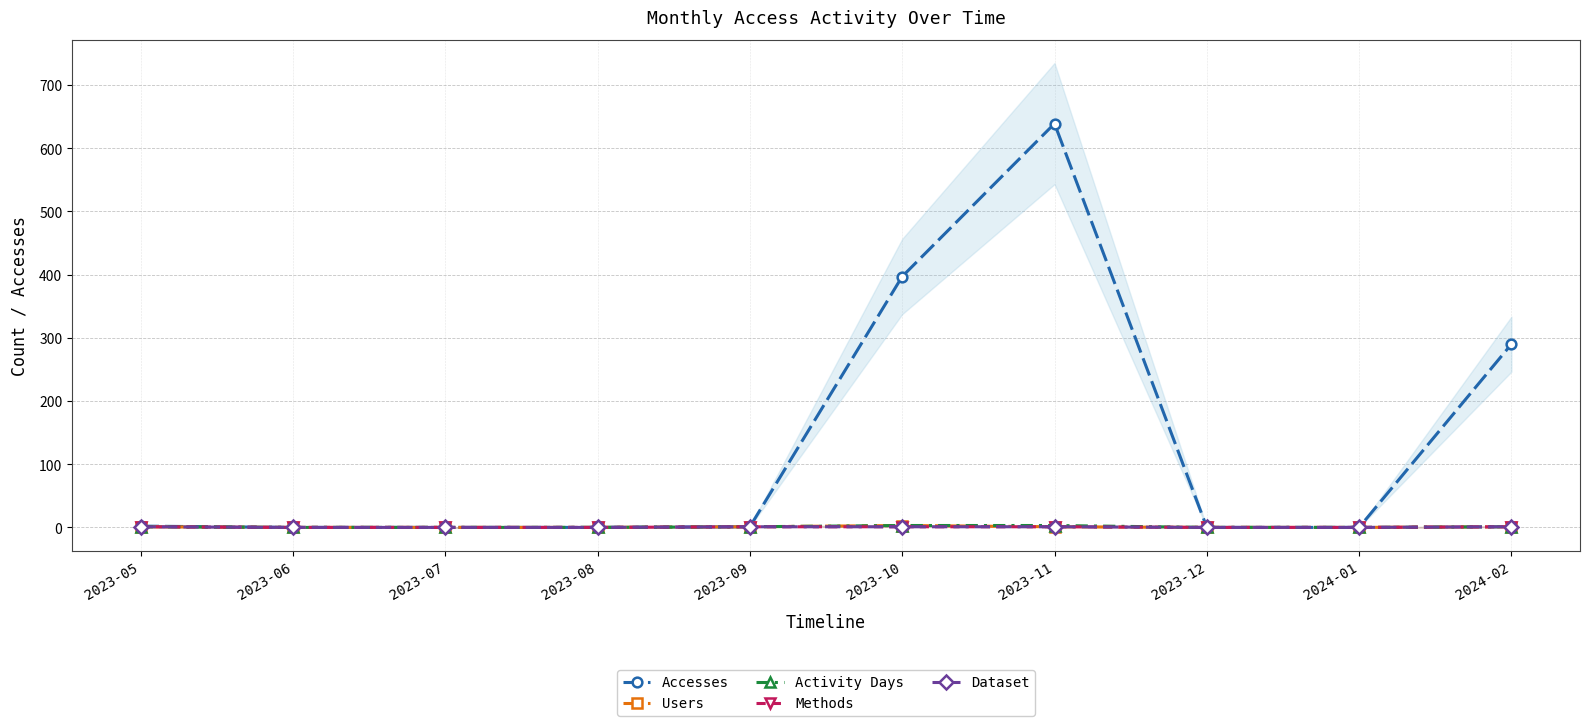

Which series has the largest total across all categories?

Accesses